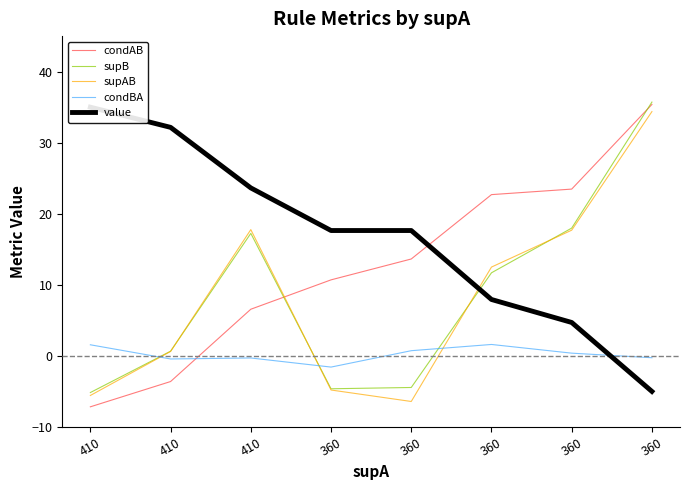

What is the spread (max minus min) of values at 360?

22.4